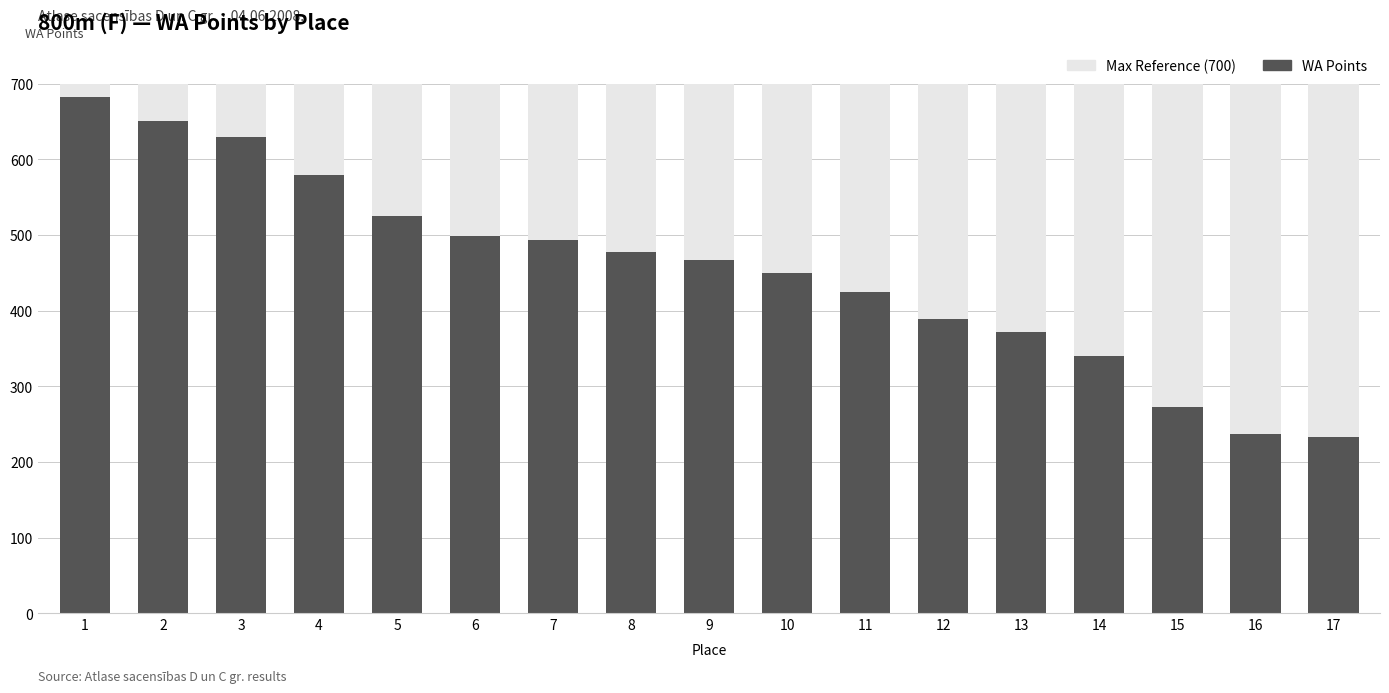

What are all the series names shown in the legend?

Max Reference (700), WA Points